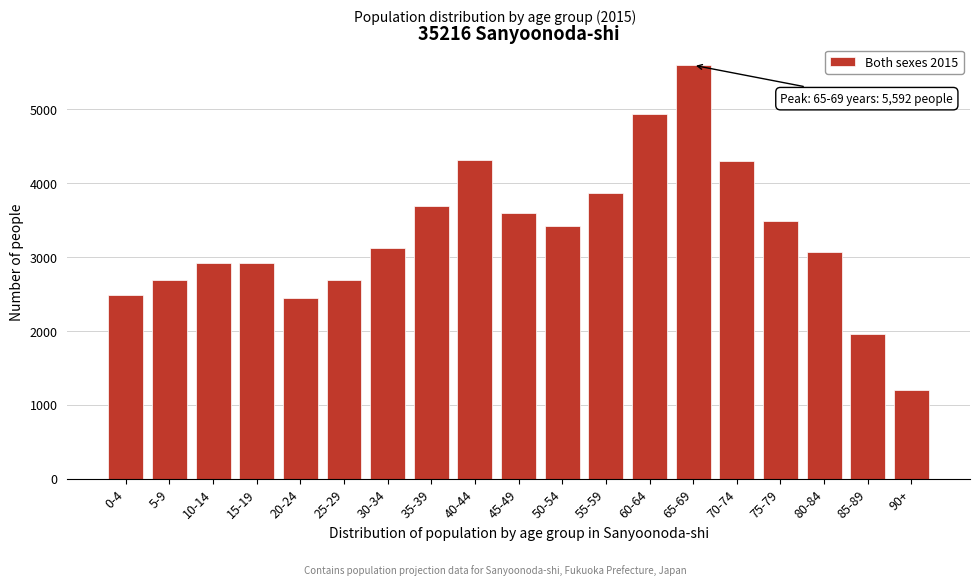

Is it true that the value at 90+ is 1197?

True